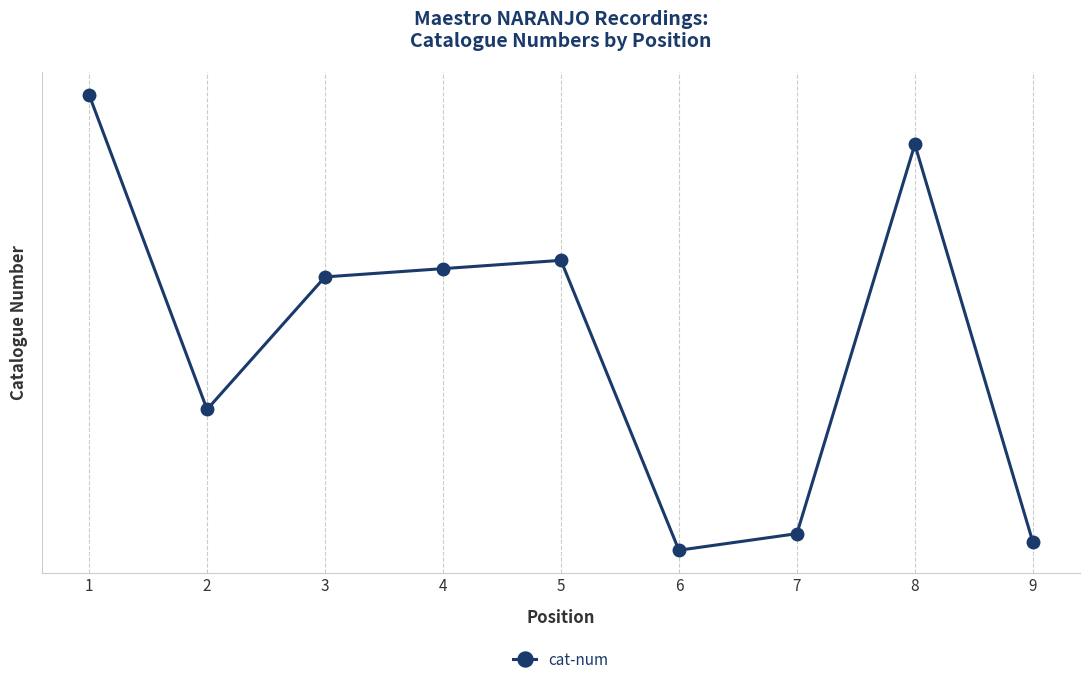

Does the chart have visible grid lines?

Yes